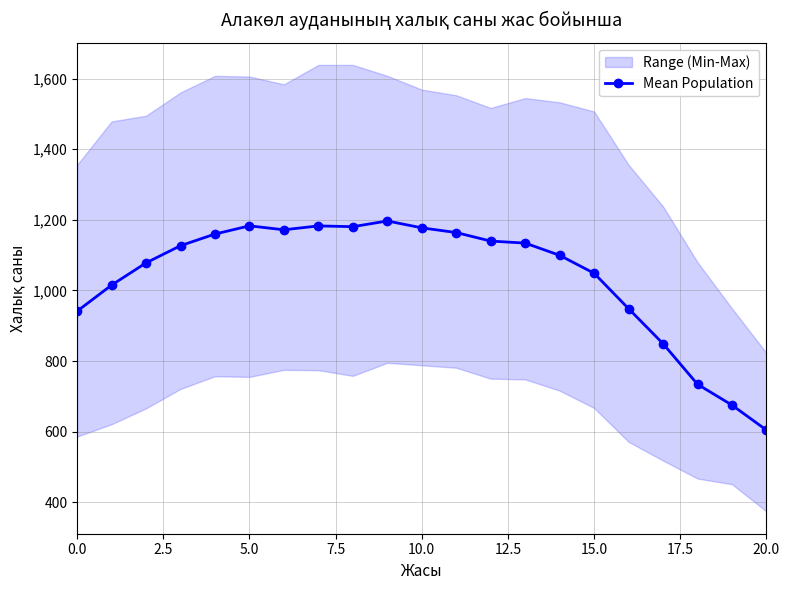

True or false: Mean Population has more than 0 points higher than both neighbors.

True